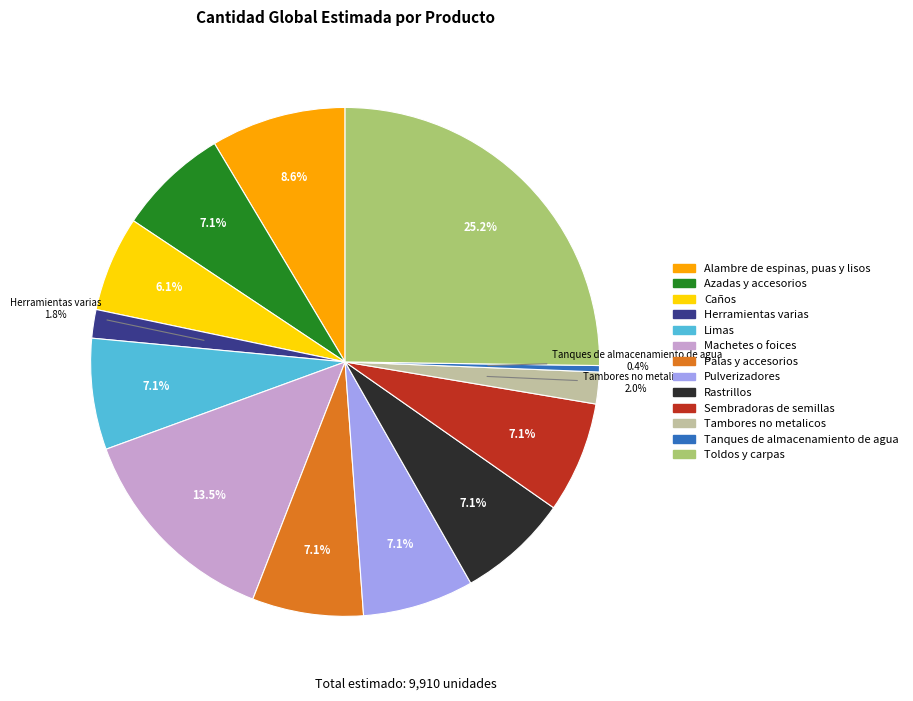

Does Machetes o foices account for over 50% of the chart?

No